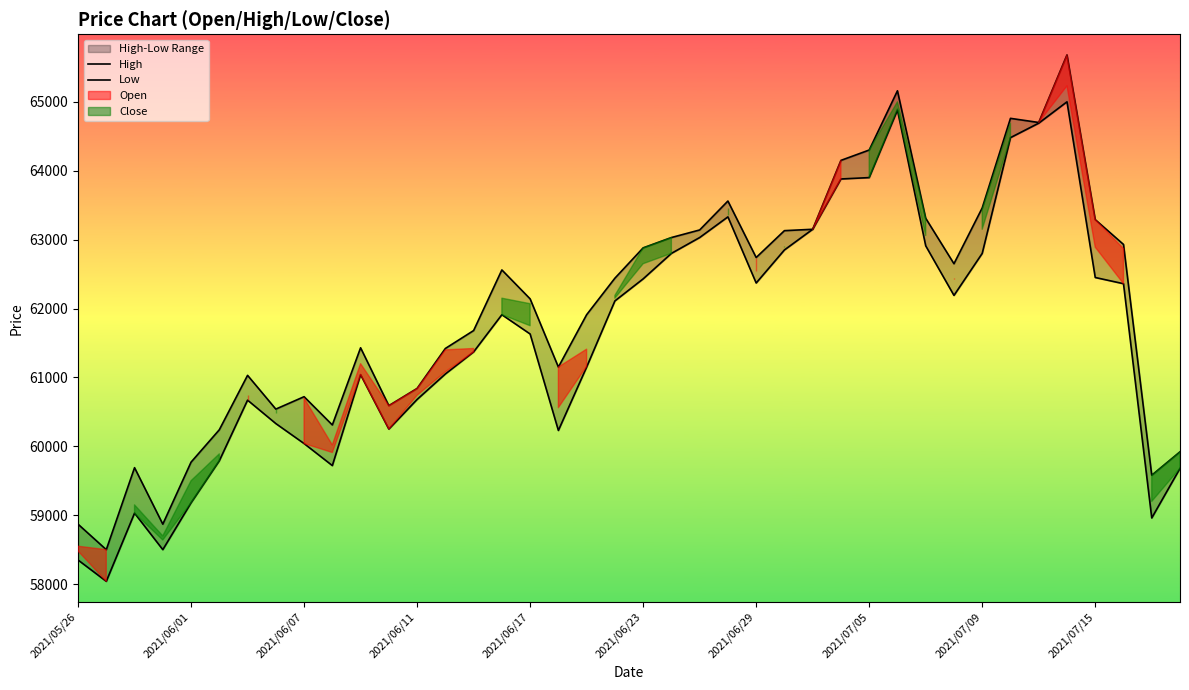

Reading right to left, transcribe all the data shown in this chart.

High: 59920	59580	62930	63290	65680	64700	64760	63460	62650	63310	65160	64300	64150	63150	63130	62740	63560	63140	63030	62880	62440	61910	61150	62140	62560	61680	61420	60840	60590	61430	60310	60720	60540	61030	60240	59770	58870	59690	58500	58870
Low: 59680	58960	62360	62450	65000	64690	64480	62800	62190	62910	64880	63900	63880	63150	62850	62370	63330	63030	62800	62430	62110	61150	60230	61630	61910	61370	61050	60680	60250	61040	59720	60040	60330	60670	59790	59180	58500	59030	58040	58350